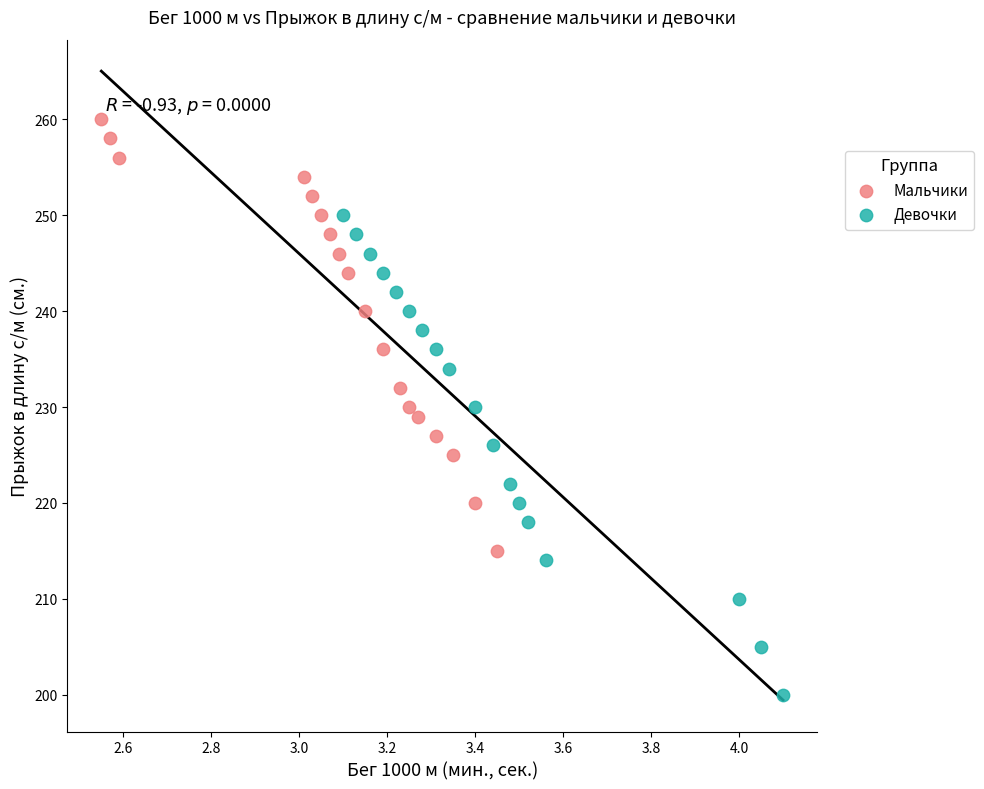

Which series contains the highest Y value?

Мальчики